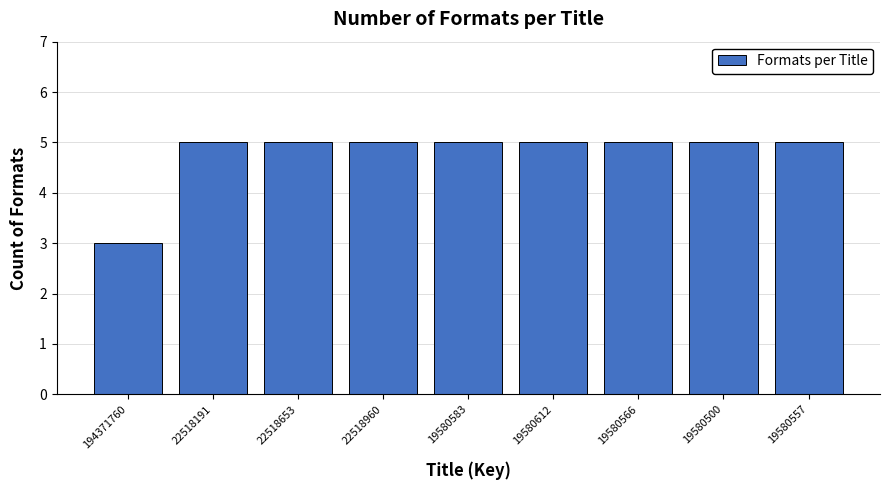

Reading left to right, list all the values displayed in this chart.

194371760=3	22518191=5	22518653=5	22518960=5	19580583=5	19580612=5	19580566=5	19580500=5	19580557=5